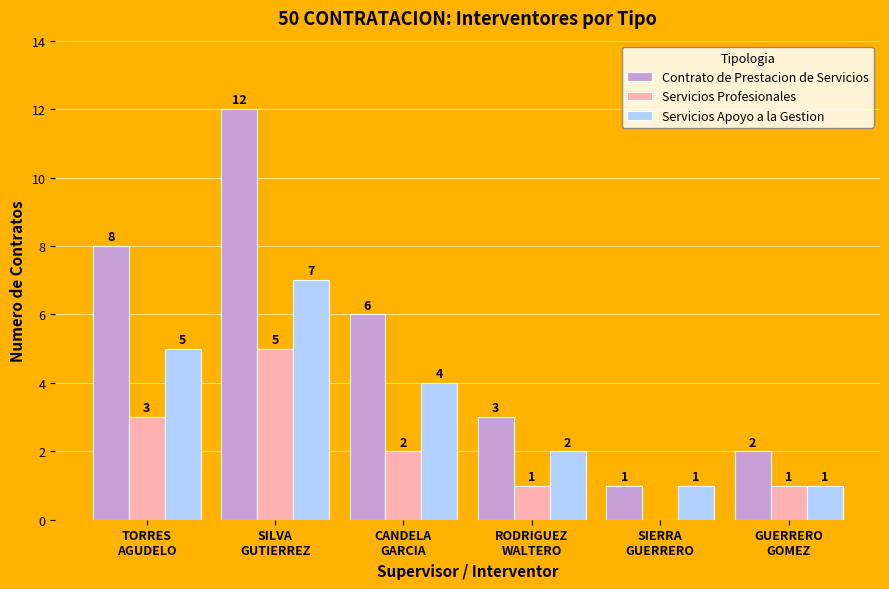

What is the sum of all Contrato de Prestacion de Servicios values?

32